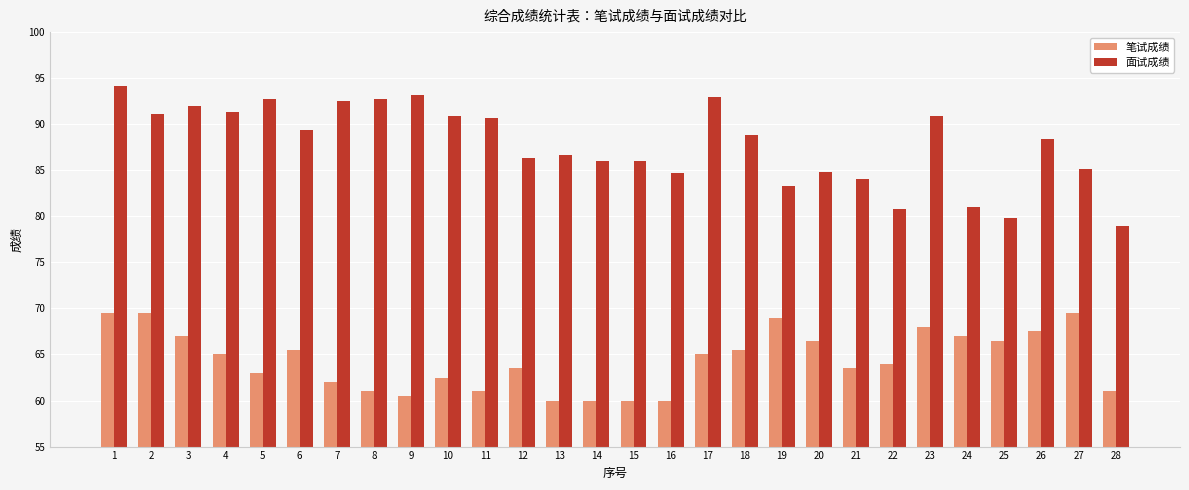

What is the value of the 笔试成绩 bar at the 3rd from the left?

67.0